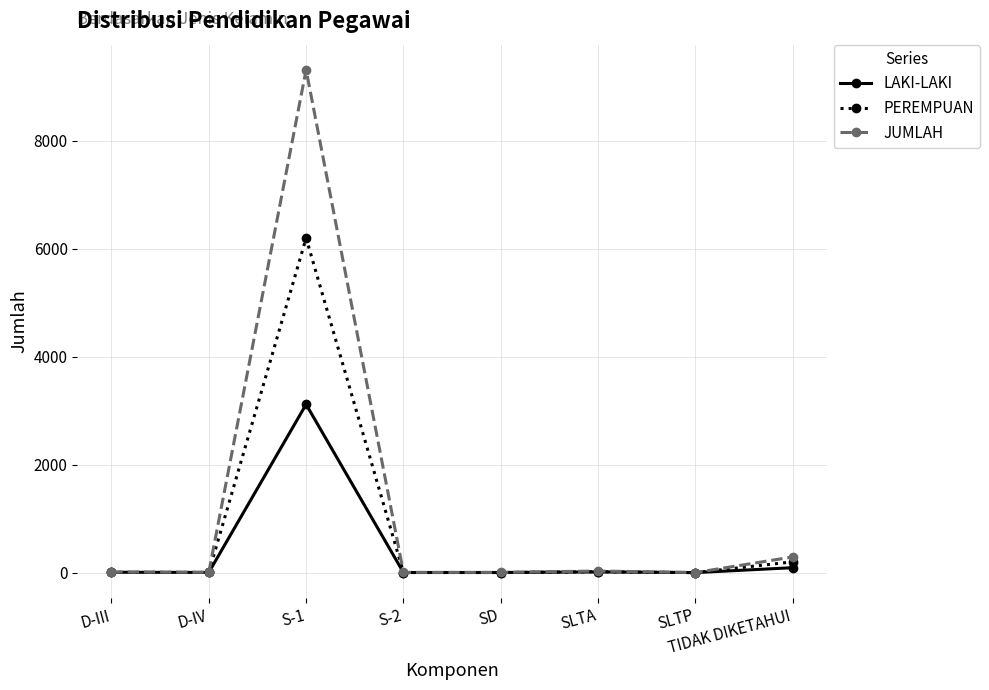

What are all the series names shown in the legend?

LAKI-LAKI, PEREMPUAN, JUMLAH